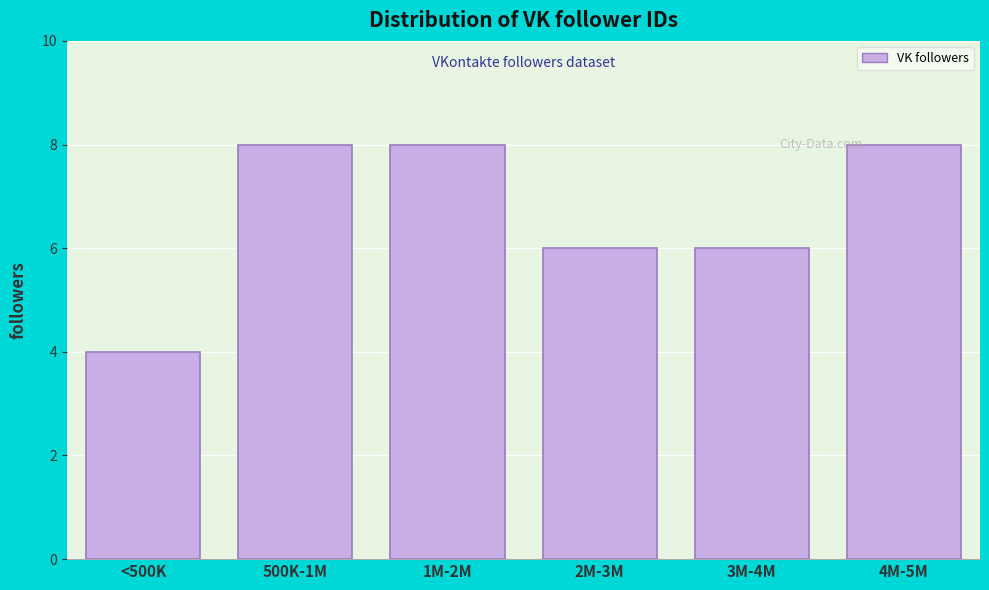

Reading left to right, extract all data points from this chart.

4	8	8	6	6	8